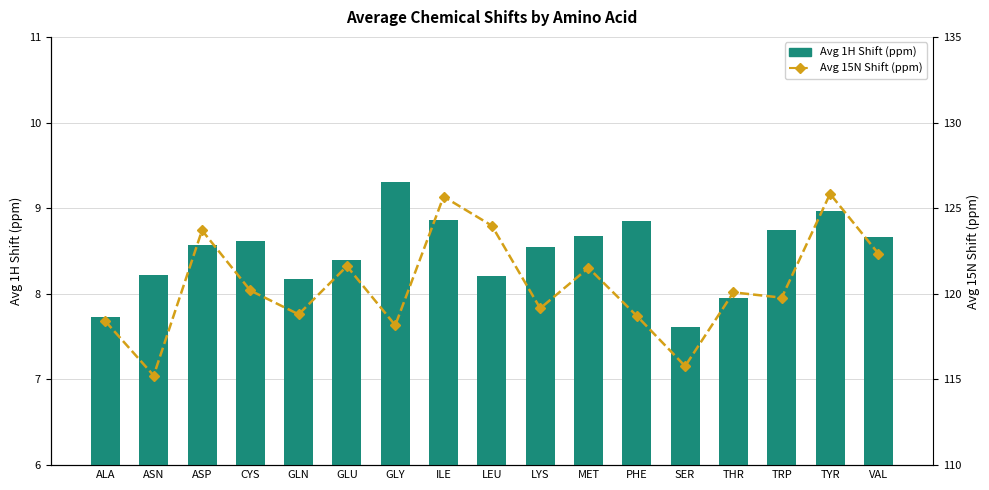

The Avg 15N Shift (ppm) series shows 122.4 at VAL. True or false?

True